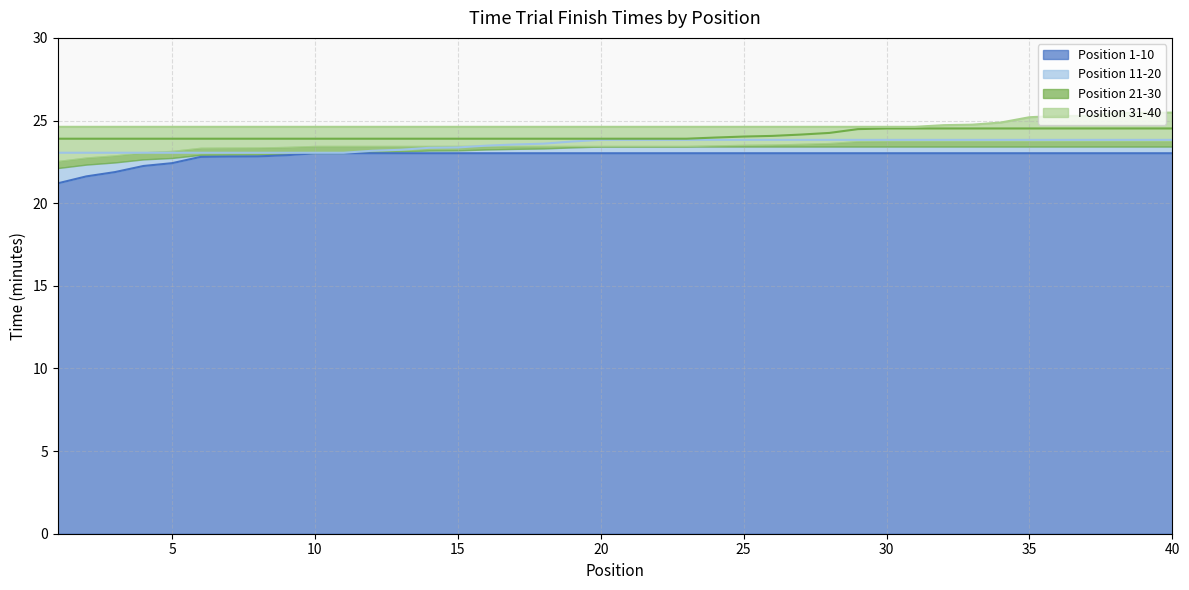

Which series has the largest total across all categories?

Position 31-40